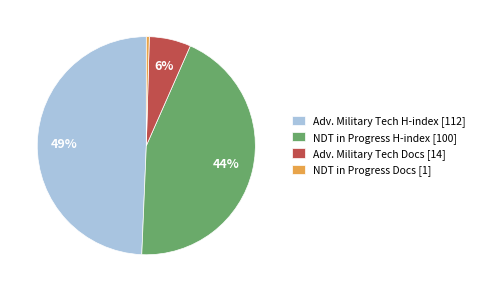

What percentage is the NDT in Progress H-index [100] slice, to the nearest percent?

44%